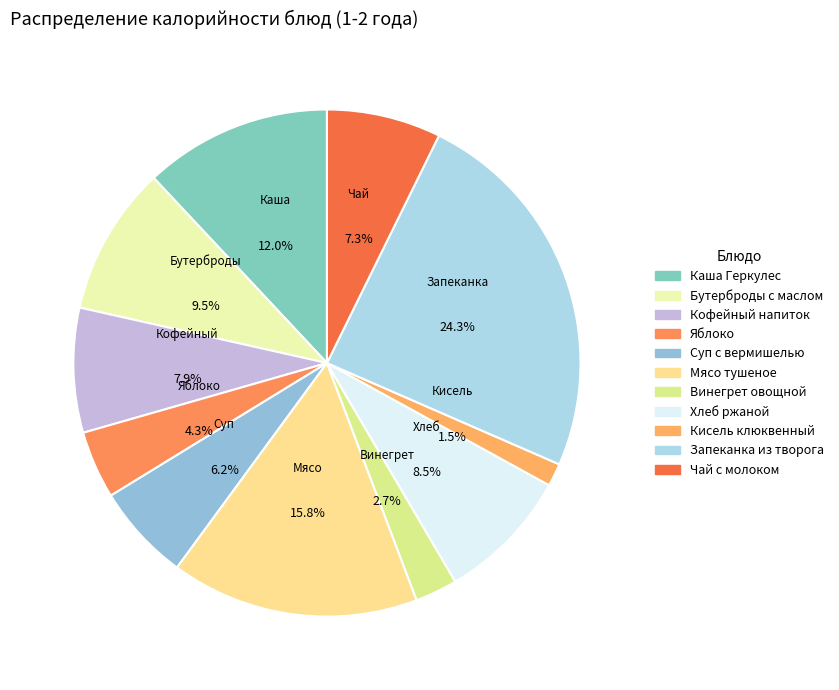

How many slices are in this pie chart?

11